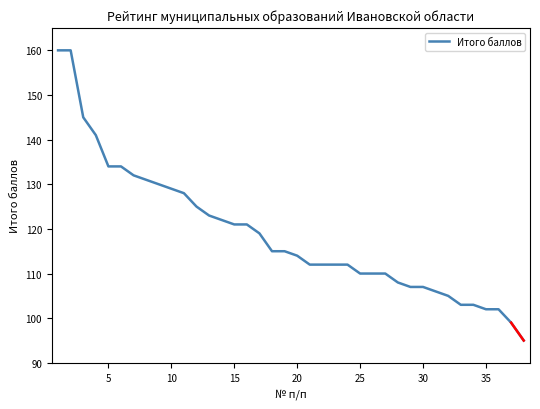

What is the smallest value displayed?

95